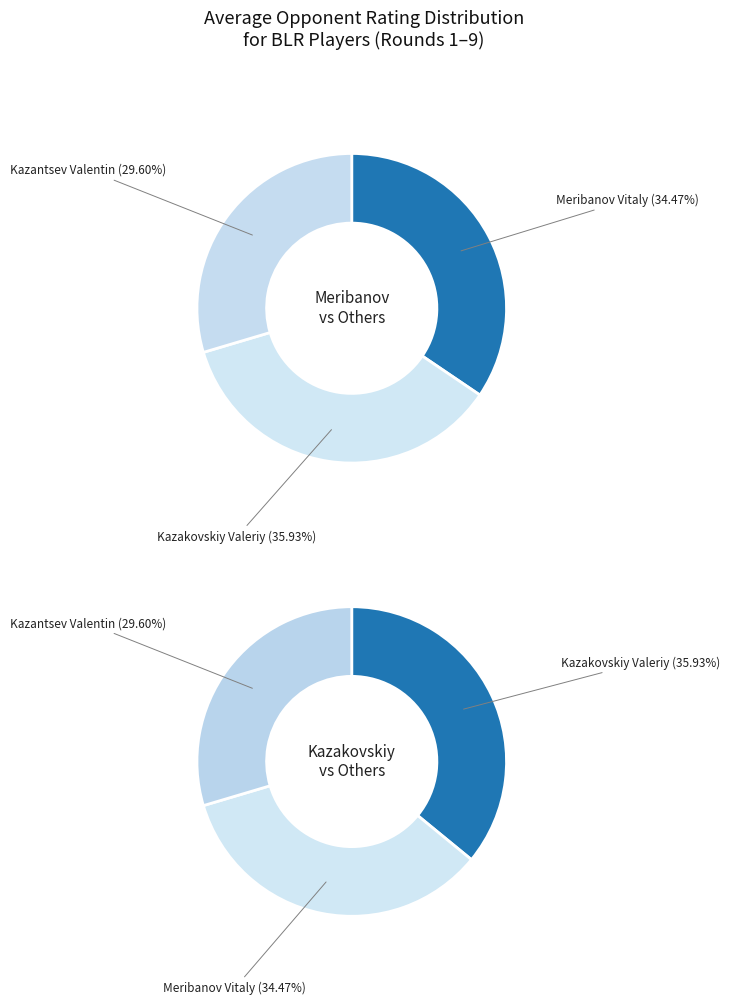

Does 8 represent more than half of the total?

No